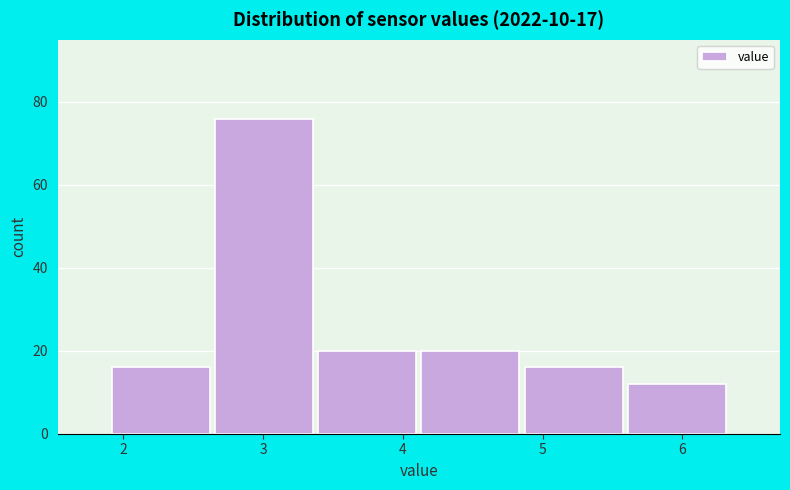

Reading left to right, list every bar in this chart as the range it spans on the x-axis followed by its height. Neither the bar edges nor the heights are printed on the chart, so give them approximately, as read against the axes.

1.9 to 2.6: 16
2.6 to 3.4: 76
3.4 to 4.1: 20
4.1 to 4.9: 20
4.9 to 5.6: 16
5.6 to 6.3: 12